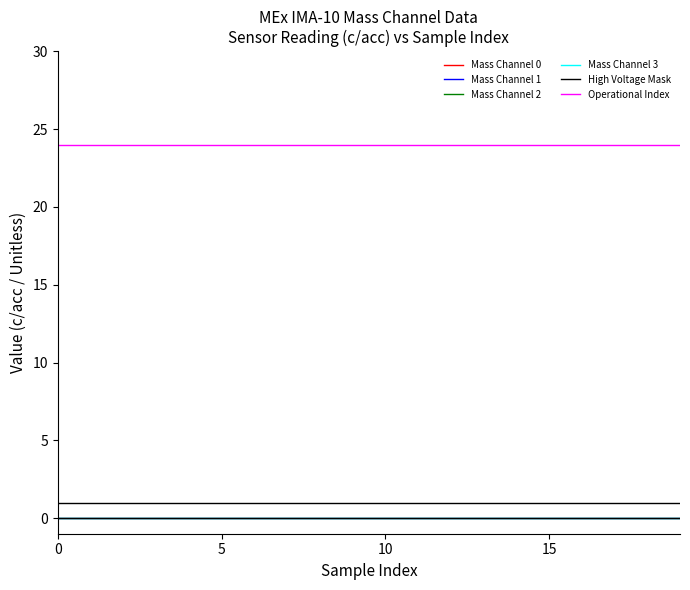

Does the chart have visible grid lines?

No